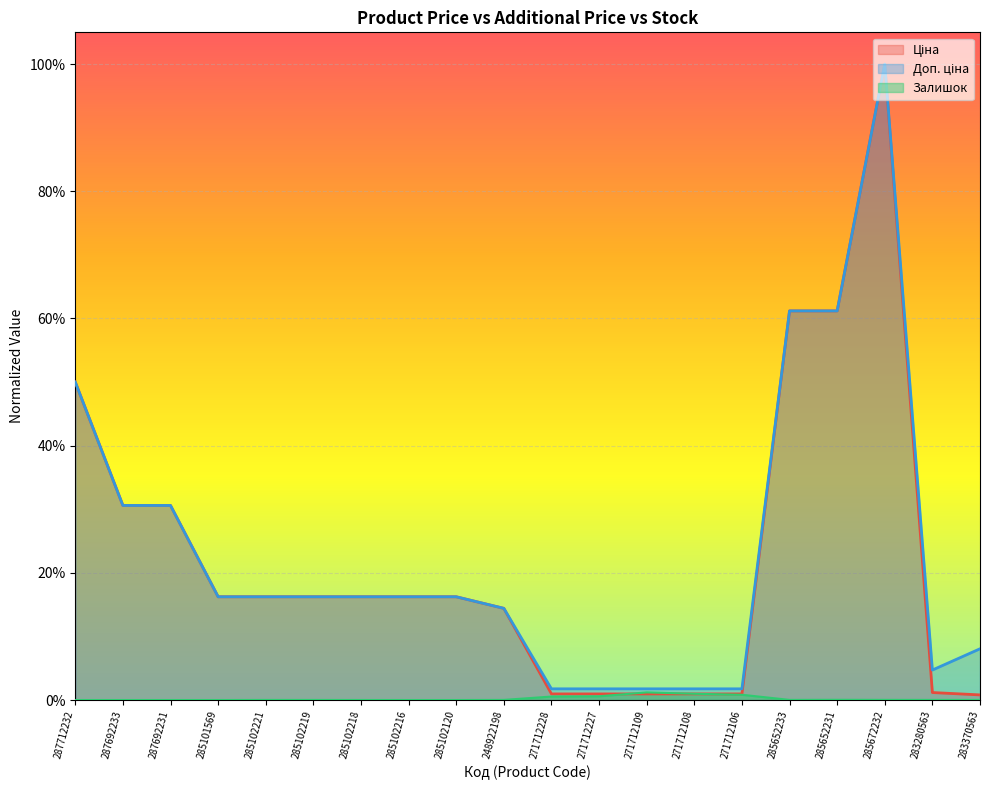

Between 285102221 and 287692231, which is larger?

287692231